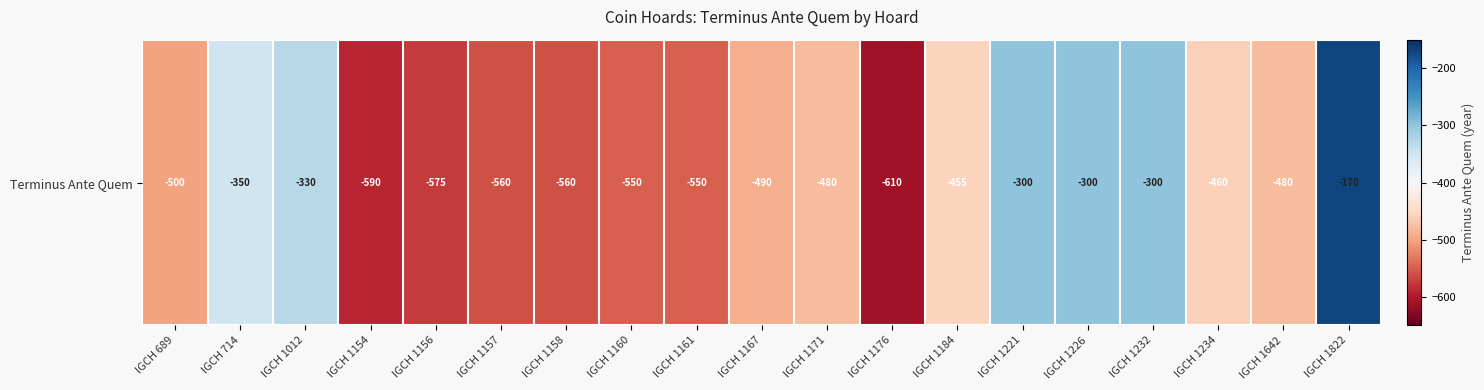

At which label is the value closest to -390?

IGCH 714